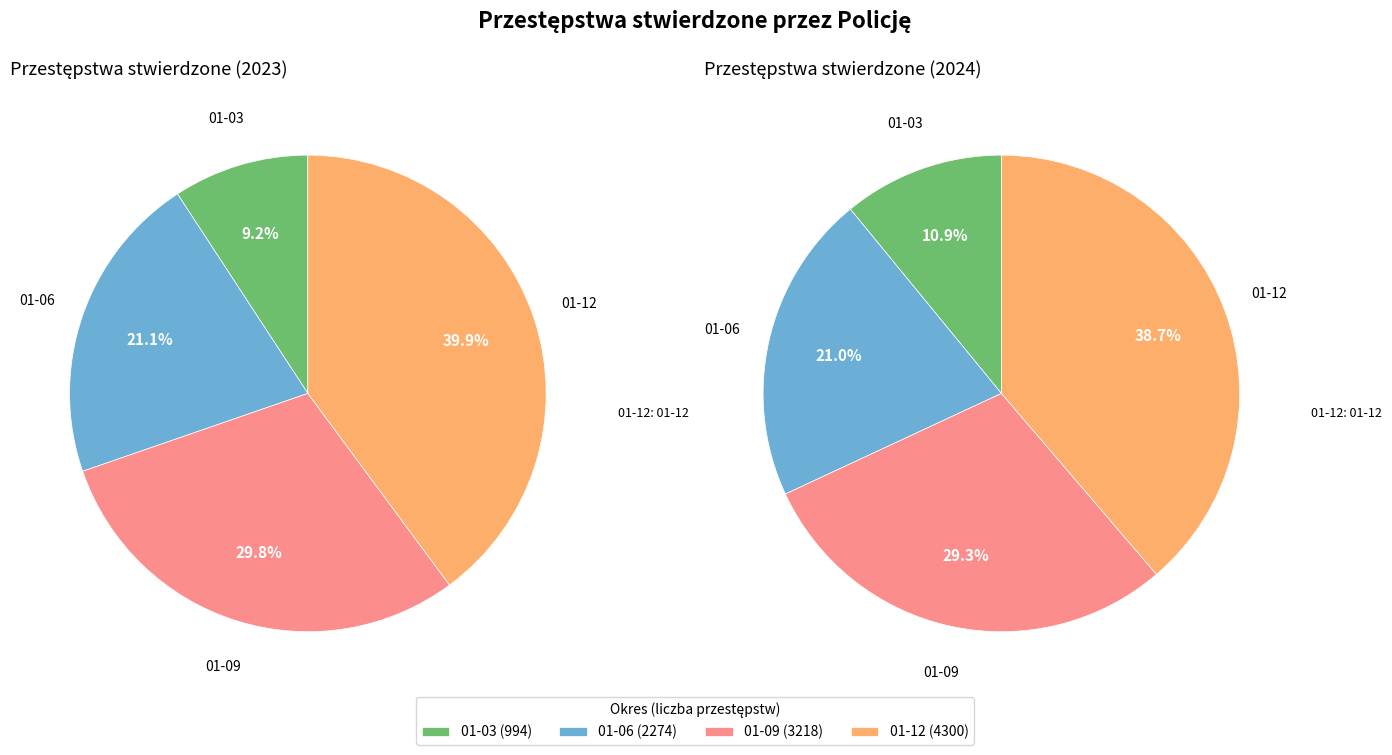

How much of the chart is everything except 1?

78.9%